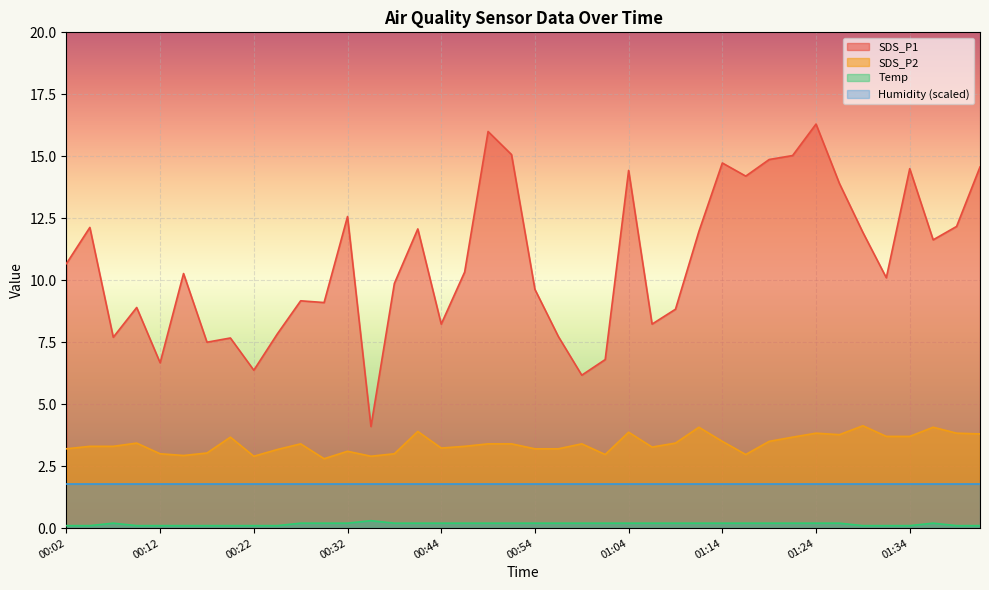

Does the chart display data point markers on the line(s)?

No